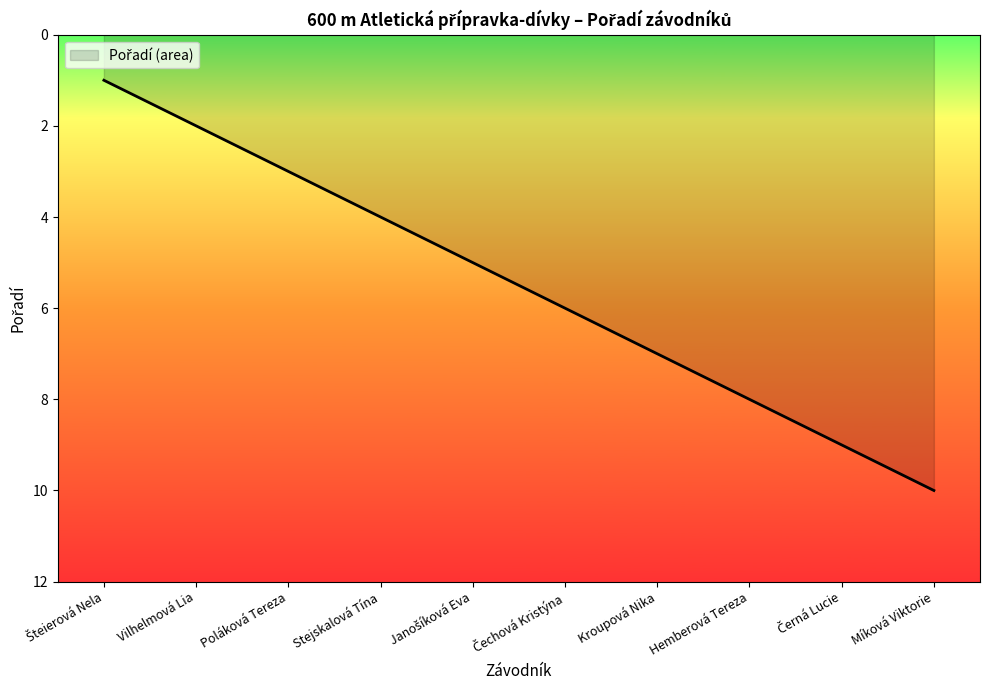

What position from the right is Kroupová Nika?

4